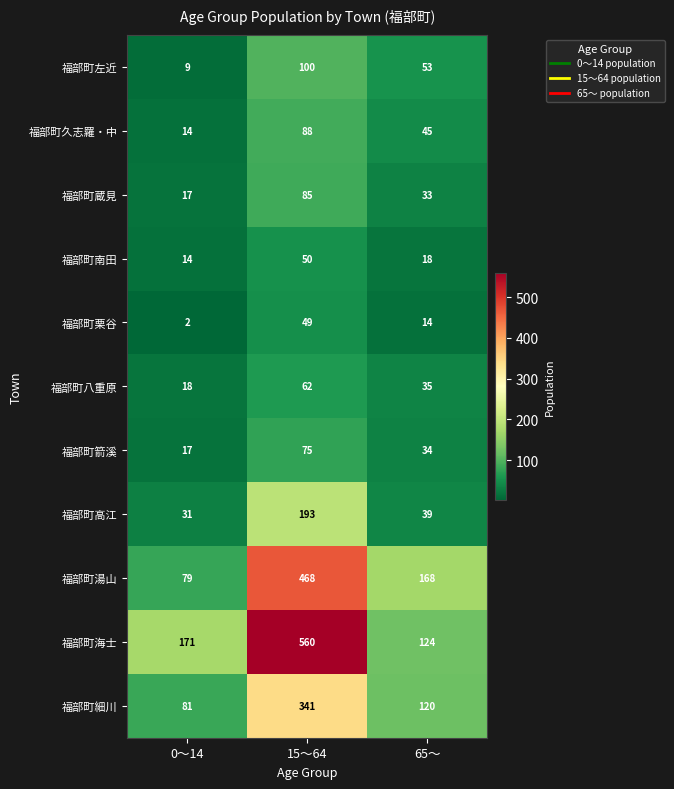

List the labels in order of 福部町湯山 value, largest first.

15～64, 65～, 0～14